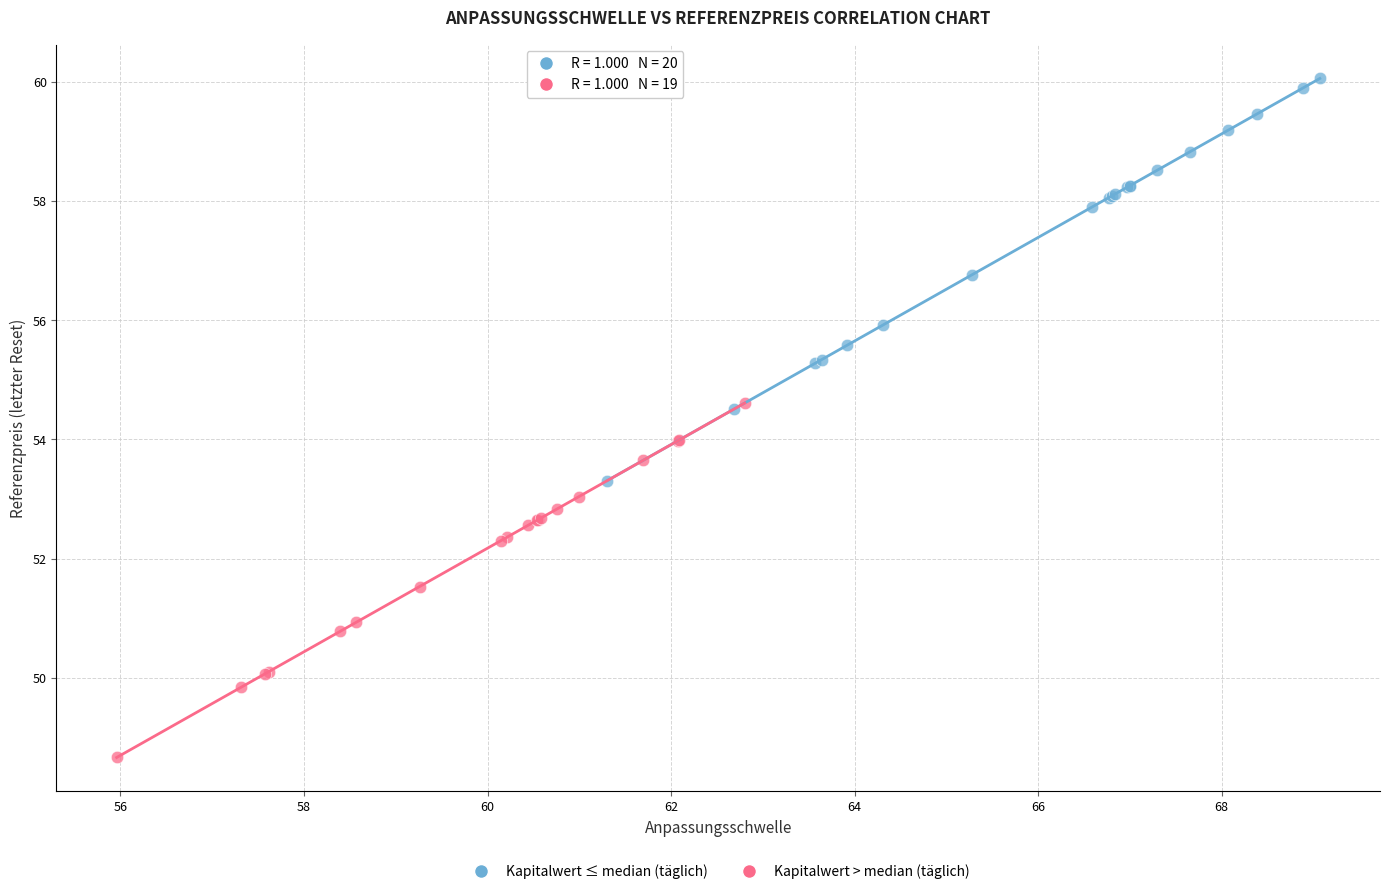

Which series contains the highest Y value?

Kapitalwert ≤ median (täglich)